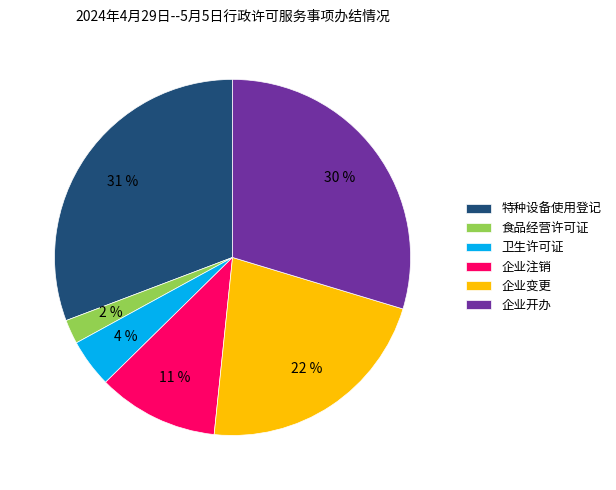

The 卫生许可证 slice represents 4% of the pie. True or false?

True